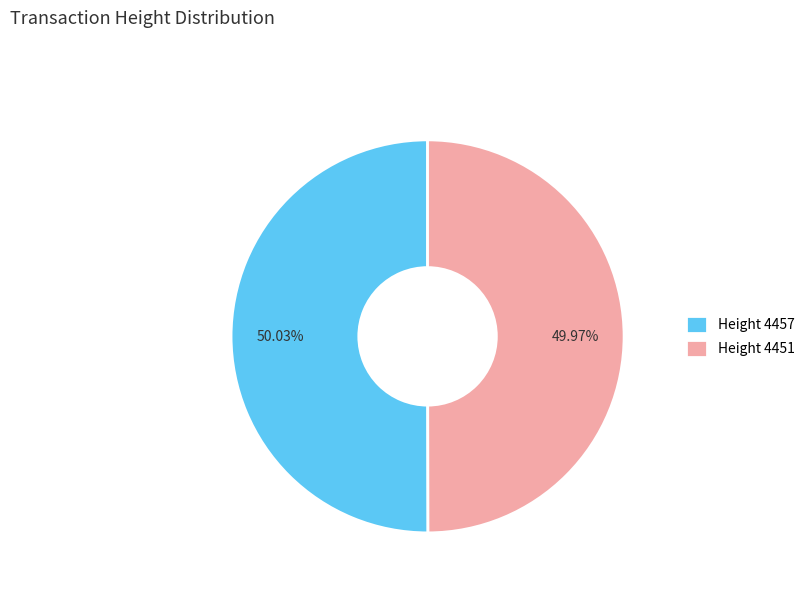

Is there a majority slice in this chart?

Yes